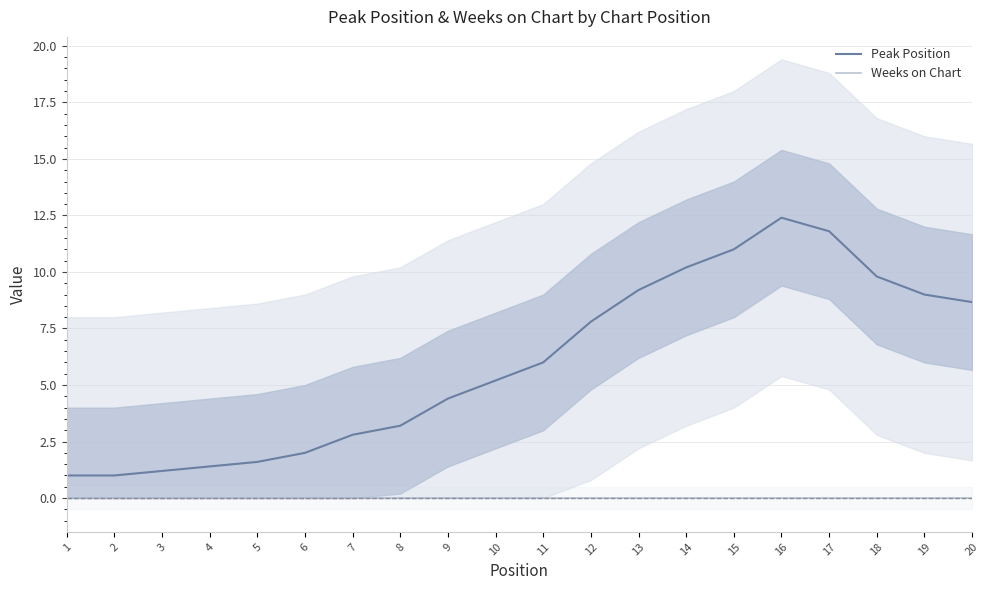

True or false: Weeks on Chart and Peak Position cross at least once.

False